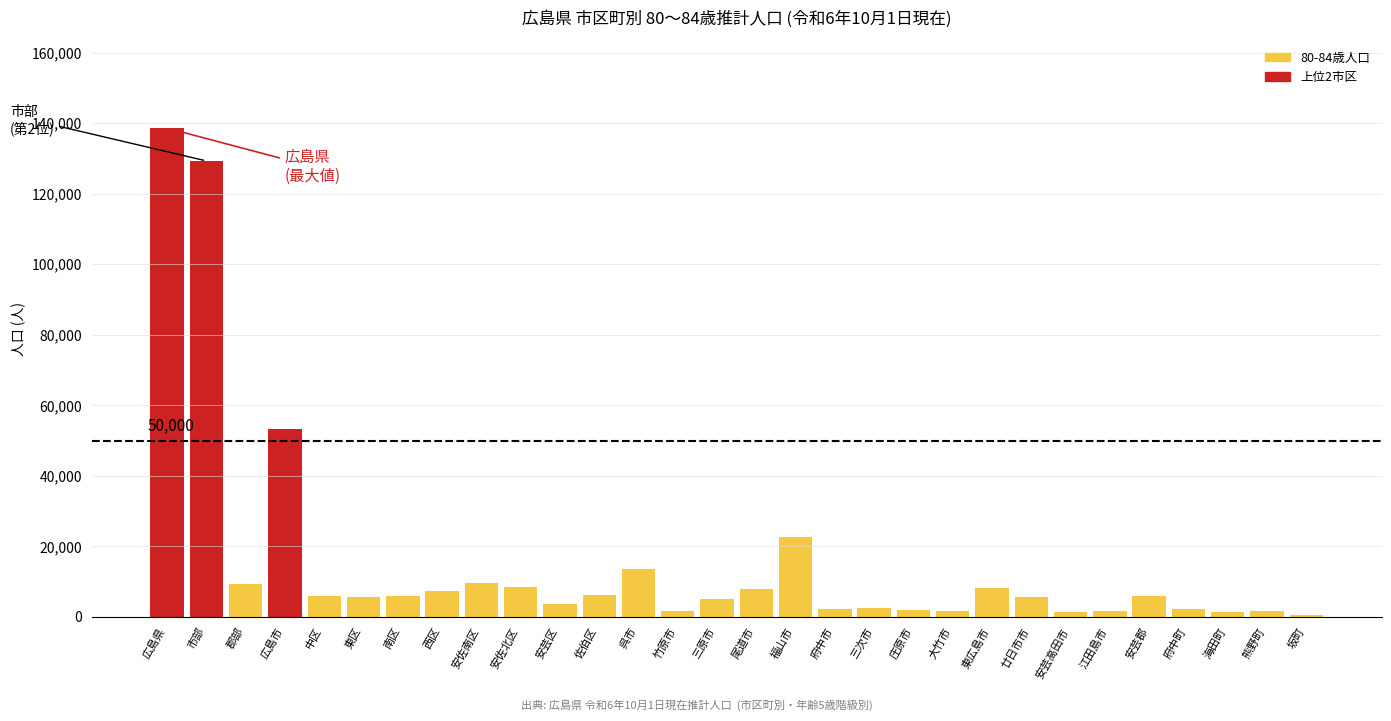

Which has a higher value, 三次市 or 安芸郡?

安芸郡